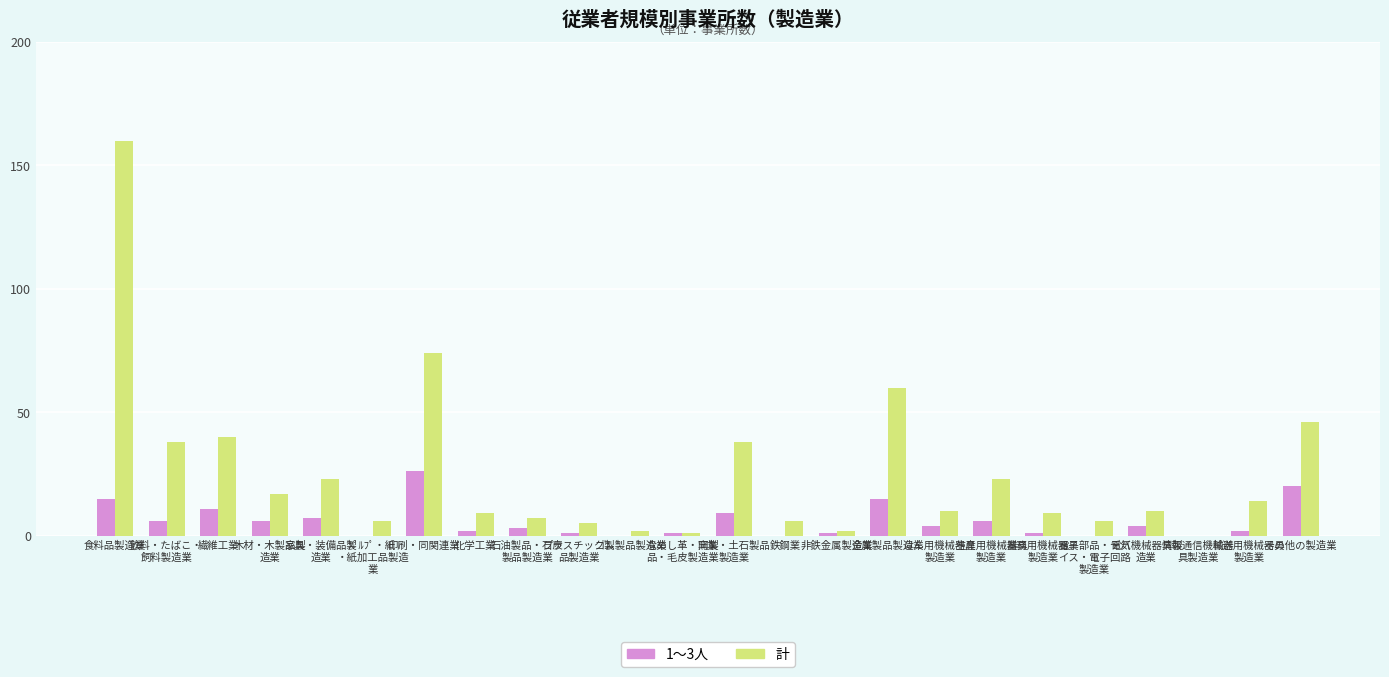

Between 鉄鋼業 and 情報通信機械器
具製造業, which series saw the biggest shift?

計